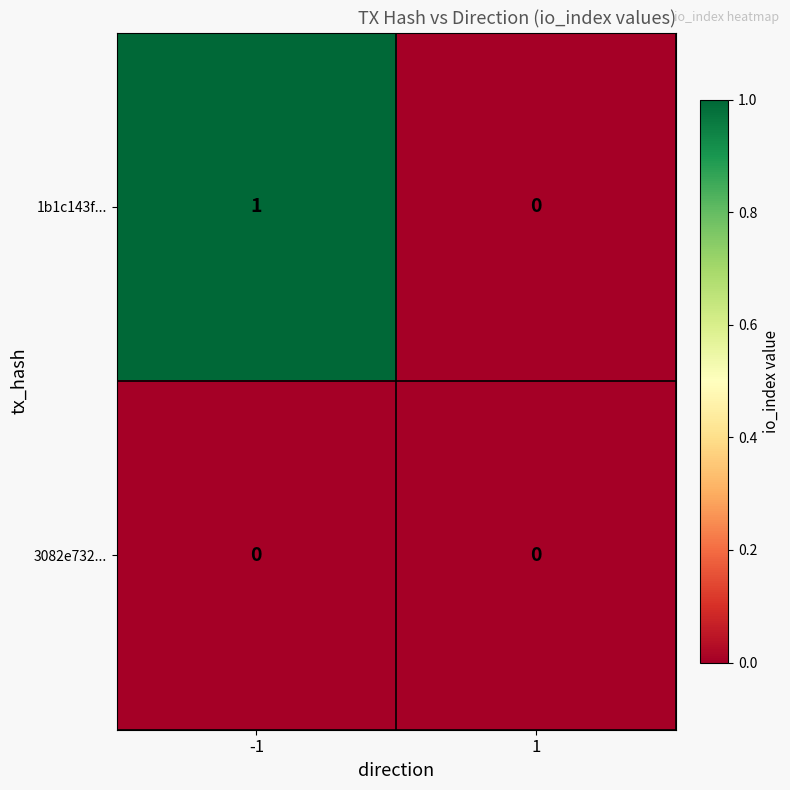

Between -1 and 1, which series saw the biggest shift?

1b1c143f...